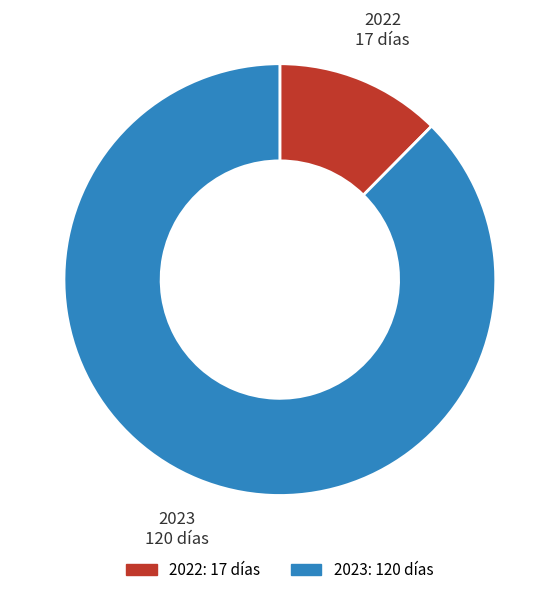

Is 2023 the majority of the pie?

Yes